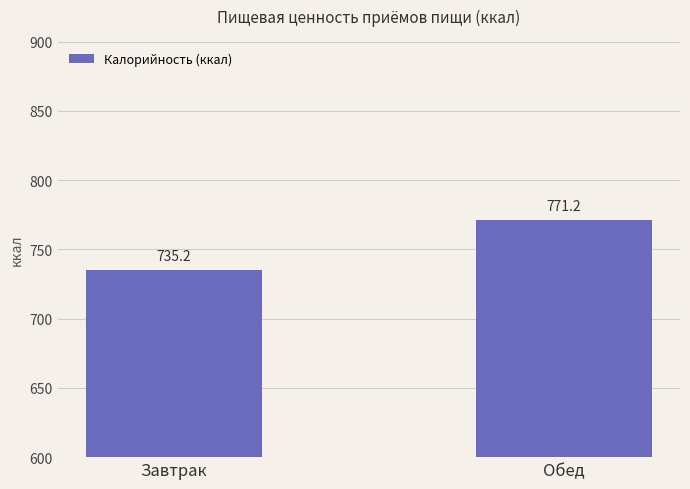

What is the sum of all values?

1506.4